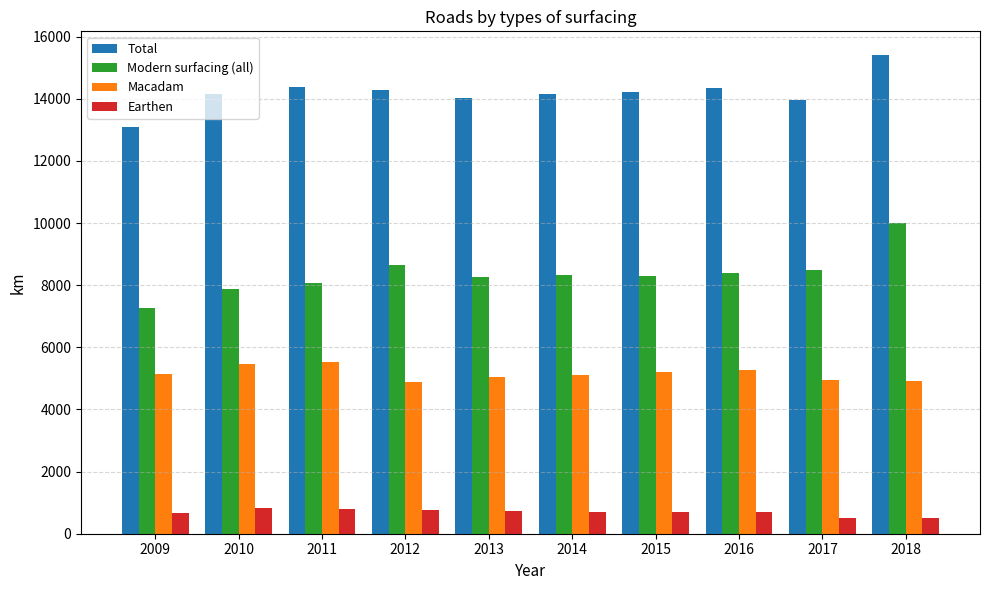

Are the bars grouped side by side (vs. stacked)?

Yes